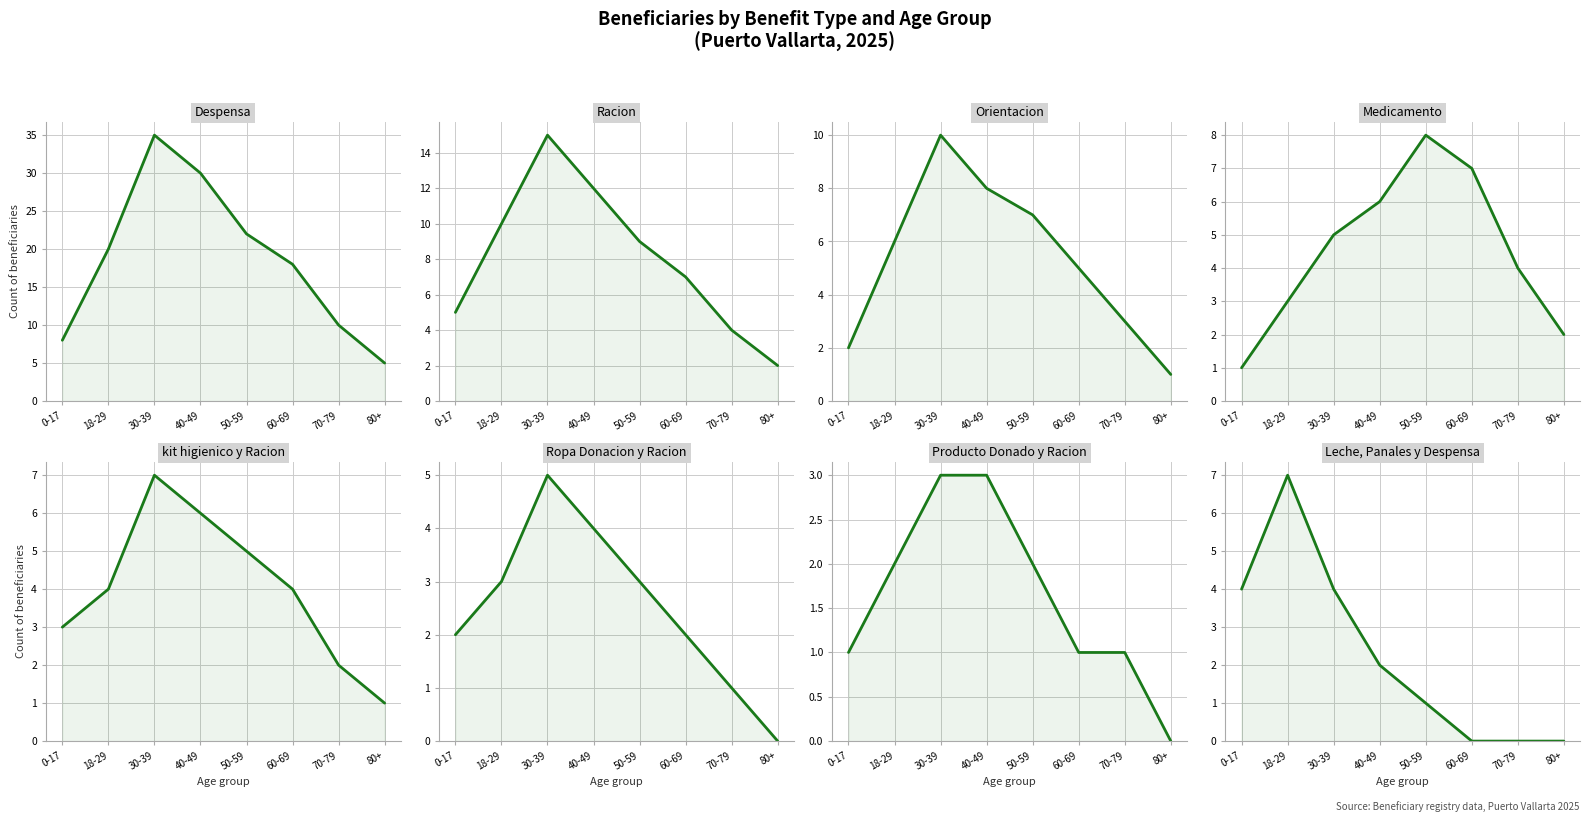

The Mujer series shows 5 at 60-69. True or false?

True